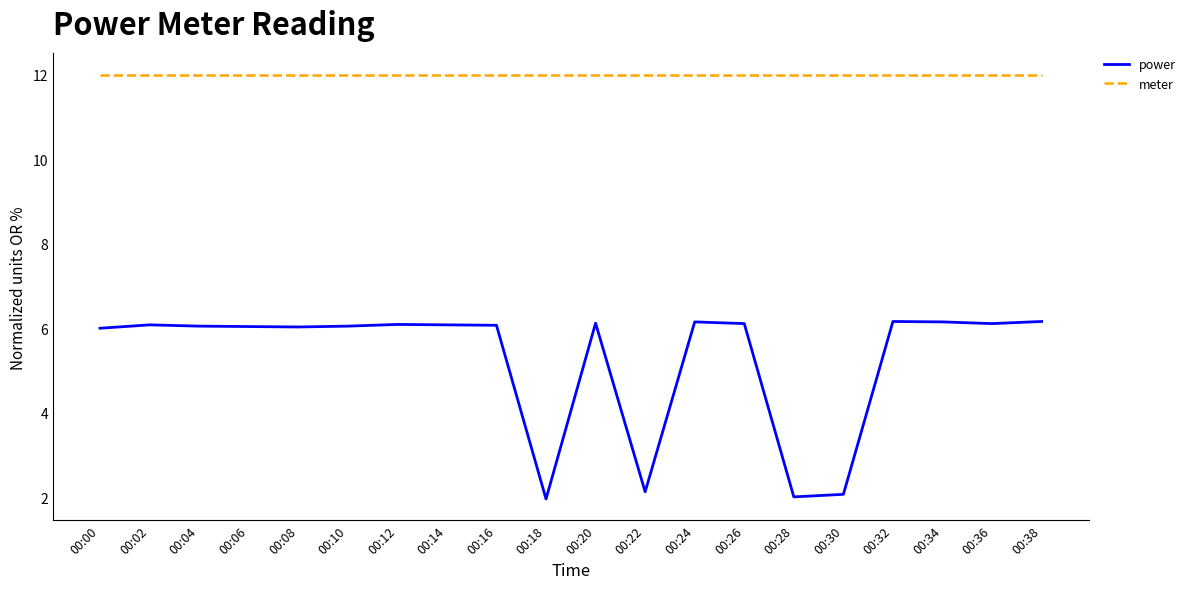

At 00:04, list the series in order from smallest to largest.

power, meter